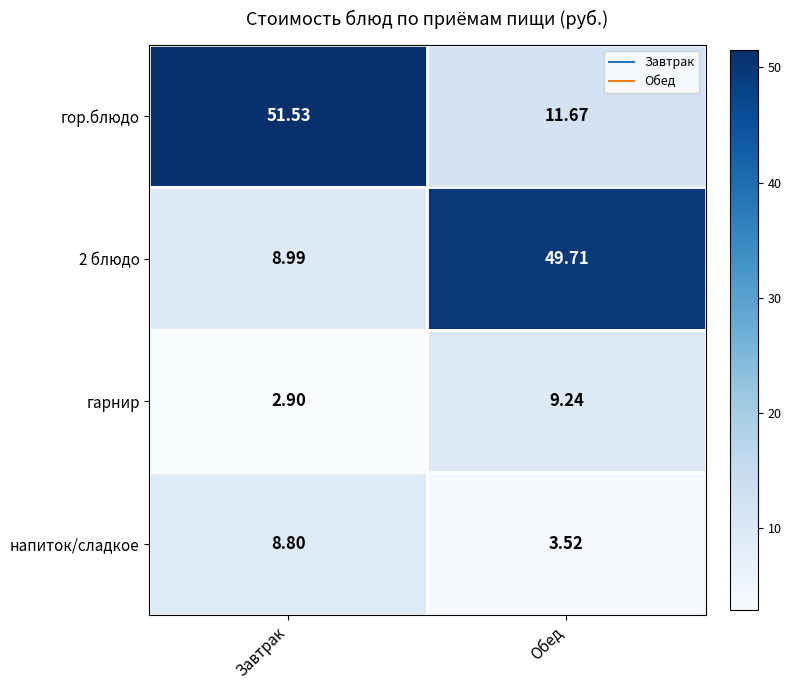

Which category has the highest value in the гарнир series?

Обед